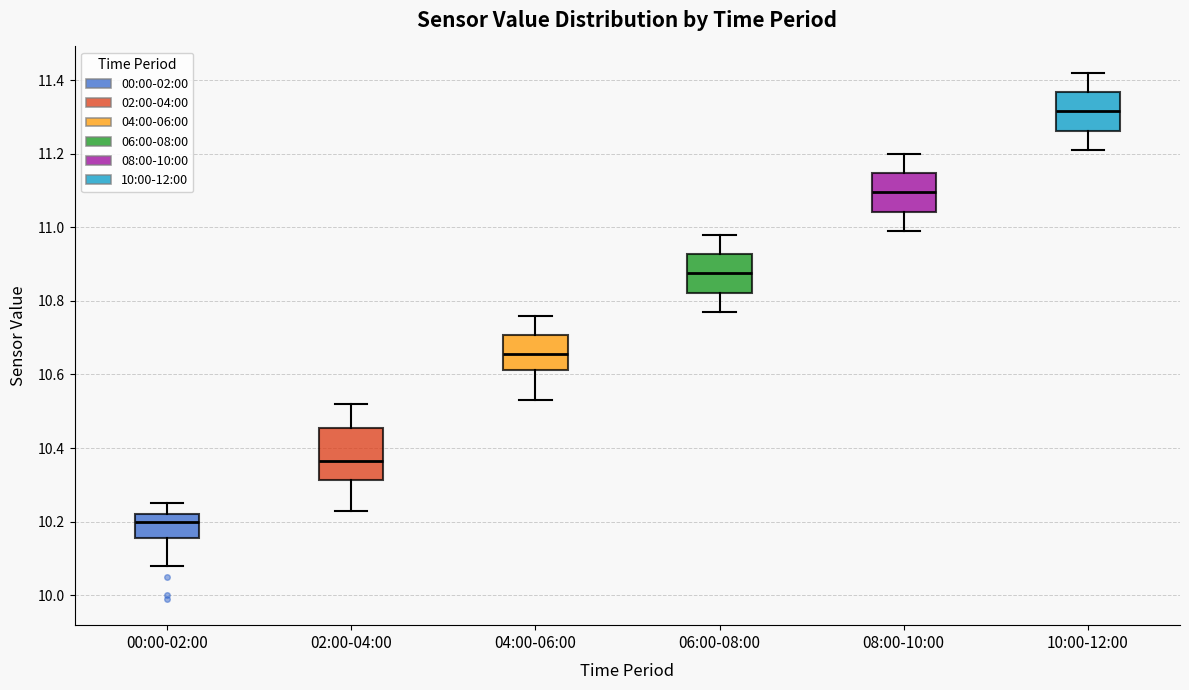

Where does the median line of the box for 06:00-08:00 sit on the y-axis? The values are not printed on the chart, so give them approximately, as read against the axis.

10.88